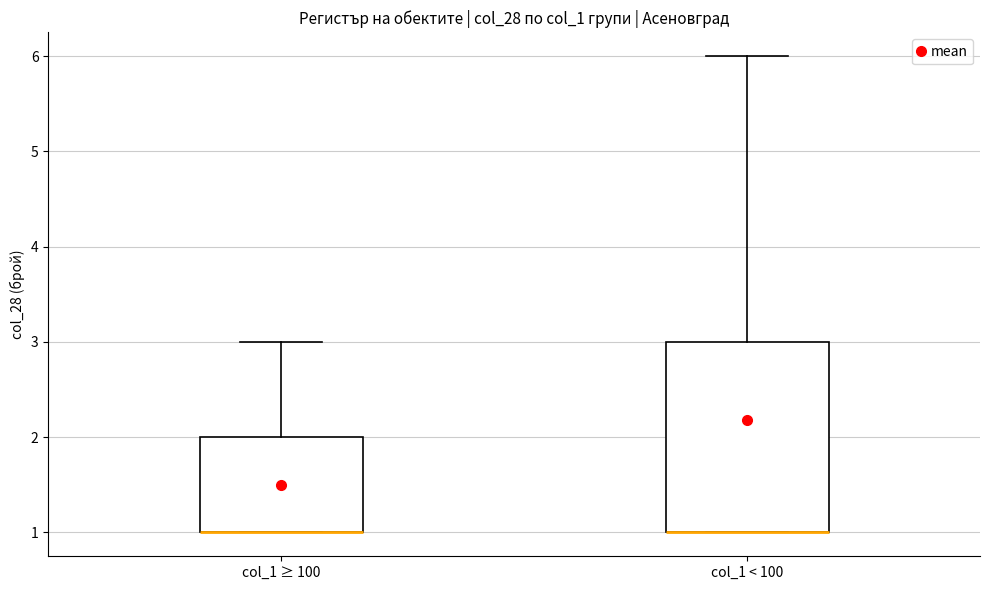

Reading left to right, transcribe this box plot: for each box, give where its median line is, the range the box spans, and where its two whiskers end, as read against the y-axis. The values are not printed on the chart, so give them approximately, as read against the axis.

col_1 ≥ 100: median 1 (drawn on the box's lower edge), box 1 to 2, whiskers 1 to 3
col_1 < 100: median 1 (drawn on the box's lower edge), box 1 to 3, whiskers 1 to 6